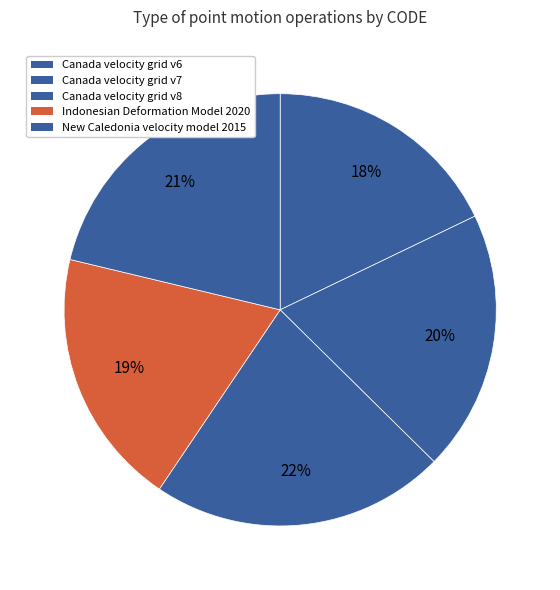

To the nearest percent, what portion does Canada velocity grid v6 represent?

18%